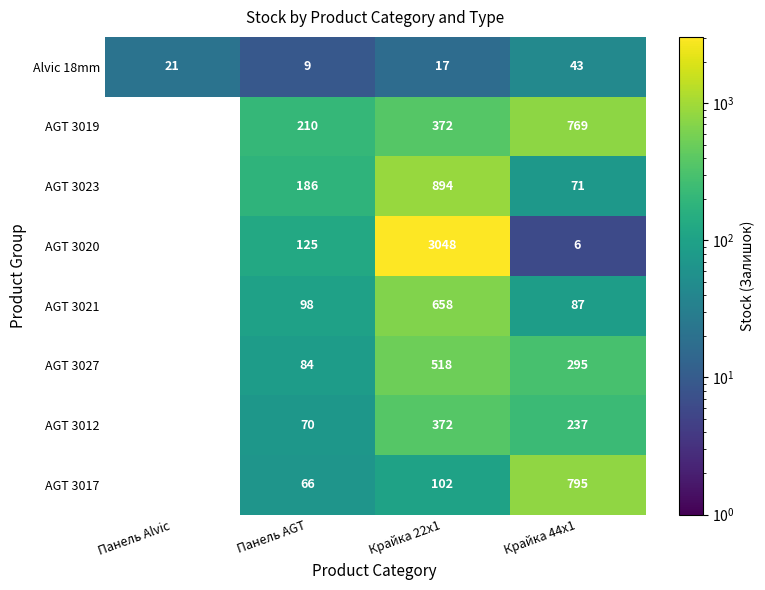

Read the Alvic 18mm value at Крайка 22x1.

17